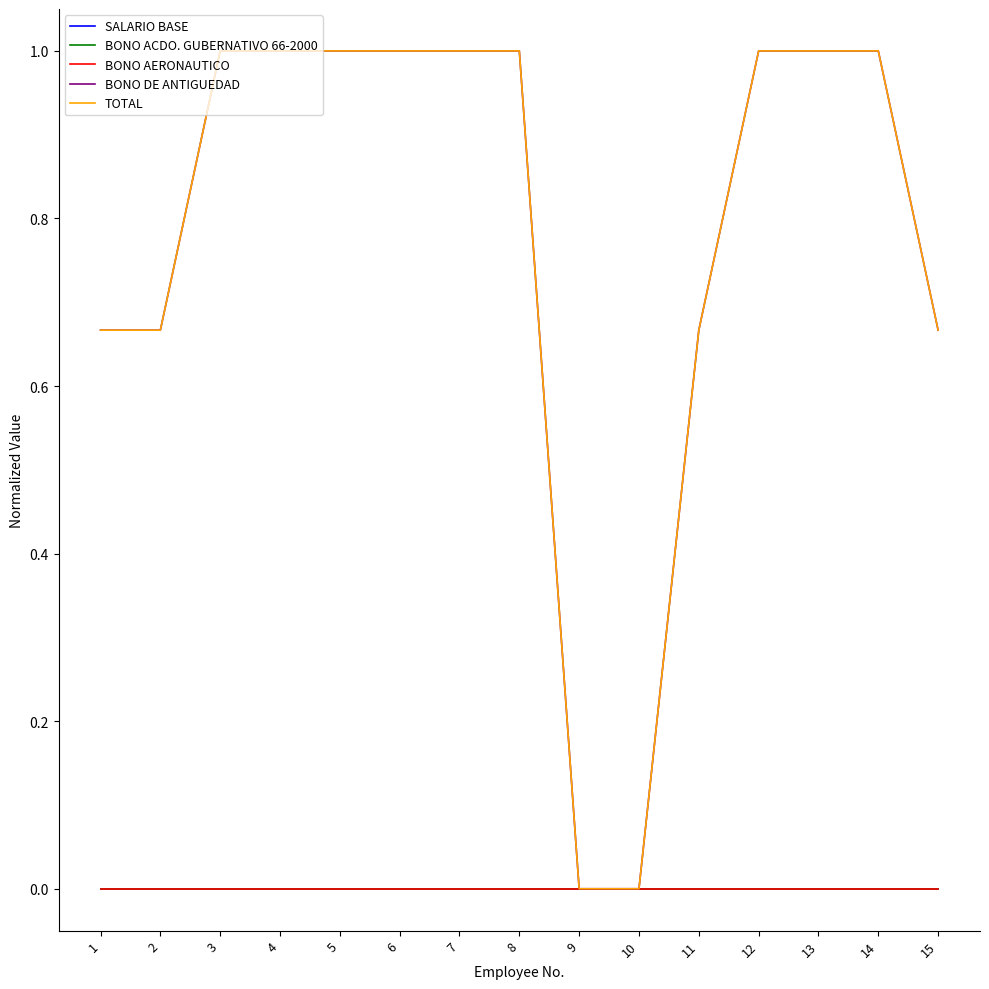

Rank the series at 12 from highest to lowest value.

BONO DE ANTIGUEDAD, TOTAL, SALARIO BASE, BONO ACDO. GUBERNATIVO 66-2000, BONO AERONAUTICO